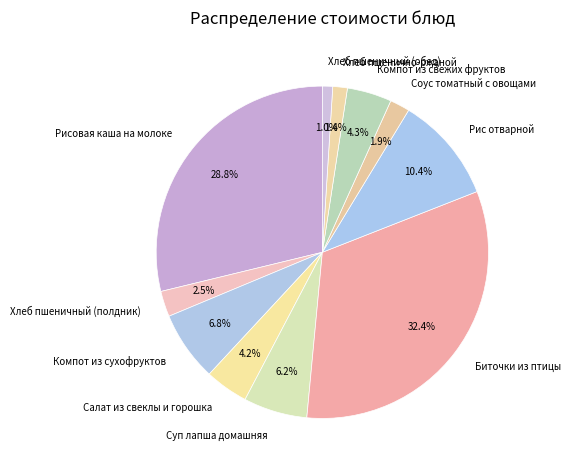

What percentage is the Биточки из птицы slice, to the nearest percent?

32%